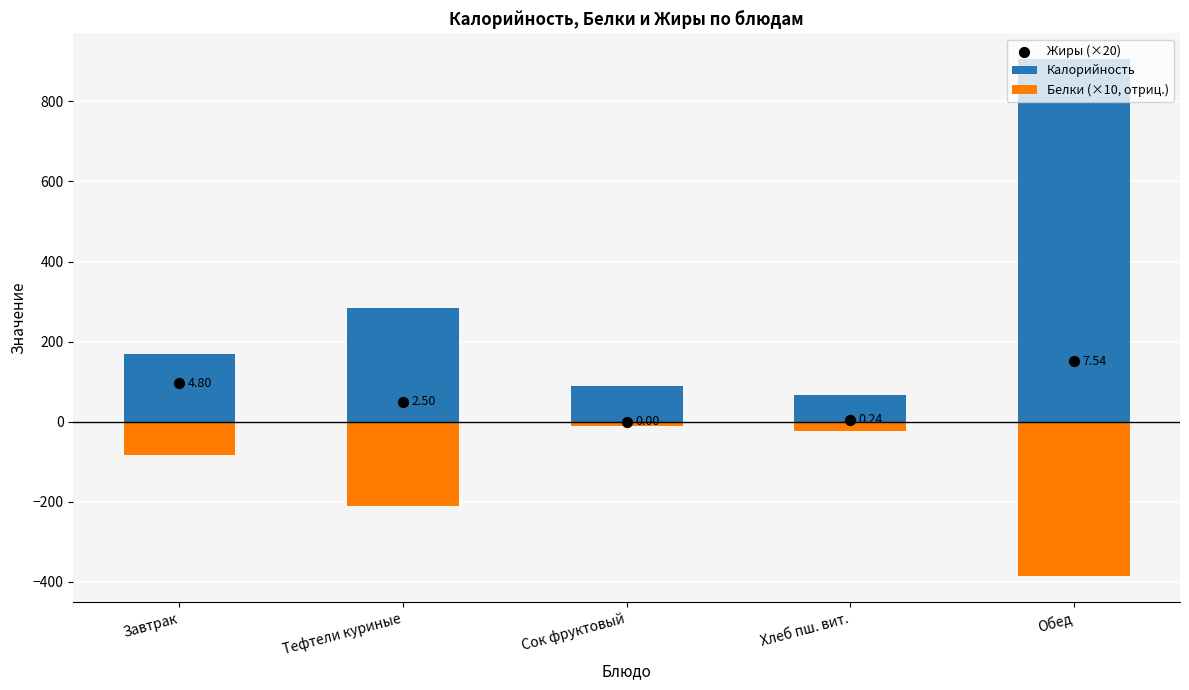

What is the total value across all series at Обед?

669.8